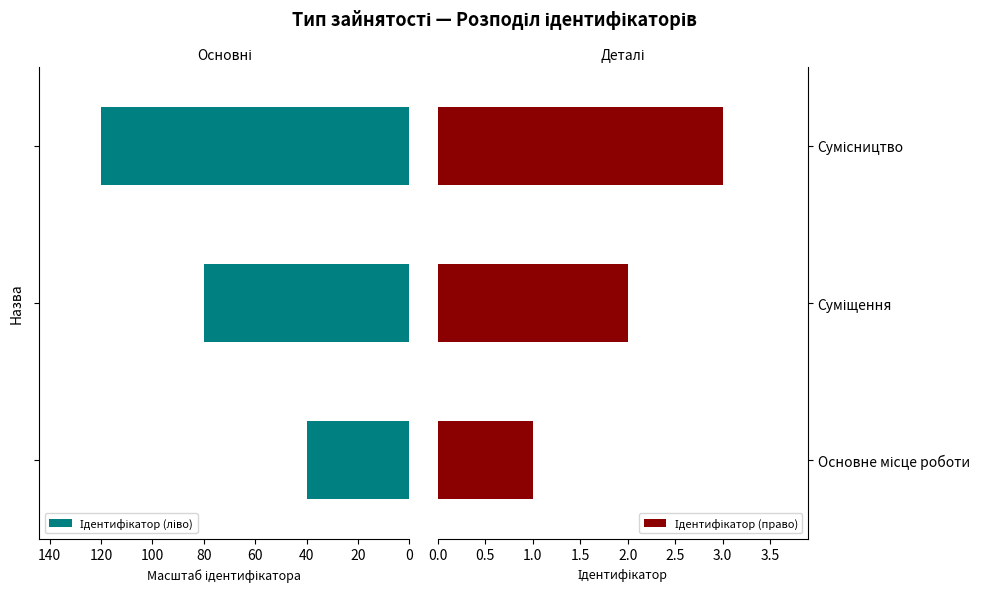

Reading left to right, transcribe all the data shown in this chart.

Ідентифікатор (ліво): 40	80	120
Ідентифікатор (право): 1	2	3